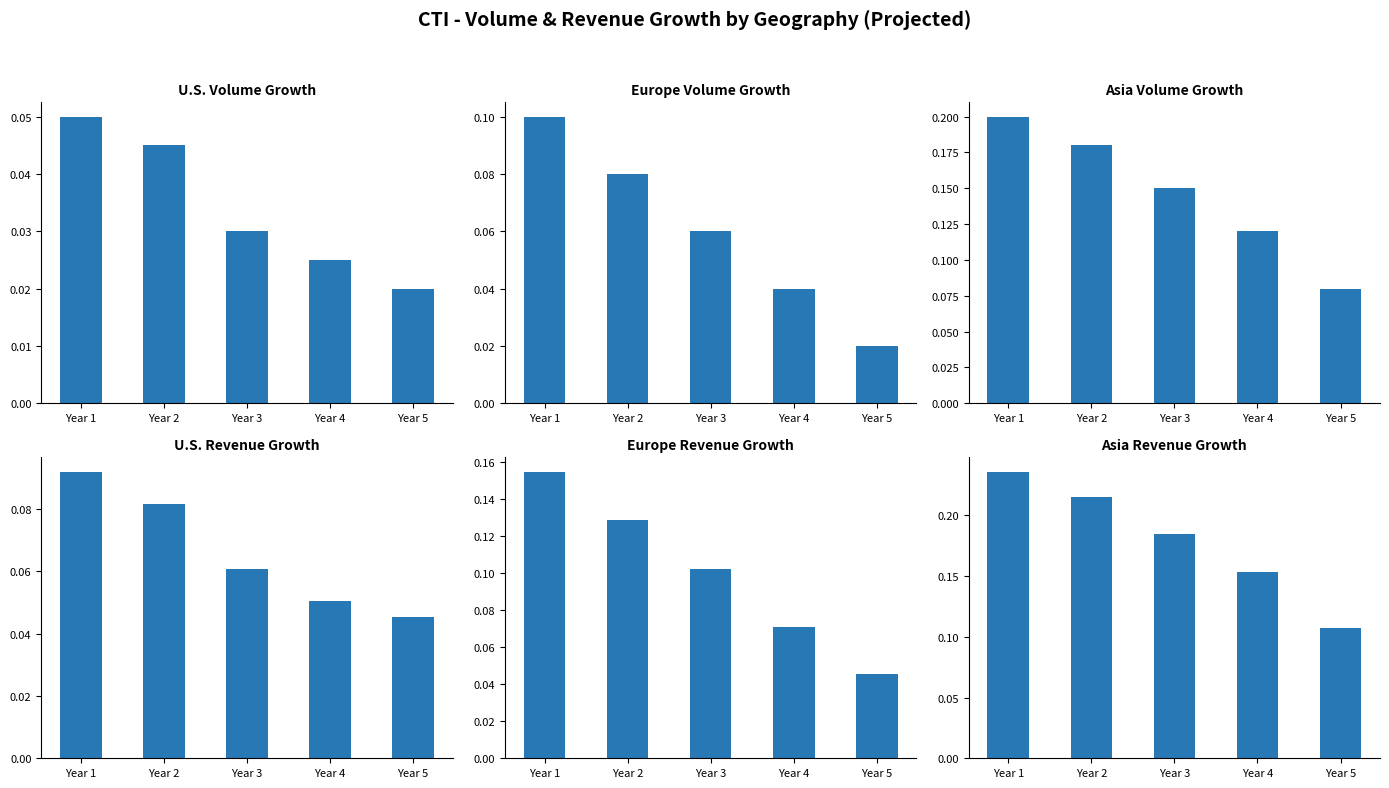

At Year 4, list the series in order from smallest to largest.

U.S. Volume Growth, Europe Volume Growth, U.S. Revenue Growth, Europe Revenue Growth, Asia Volume Growth, Asia Revenue Growth